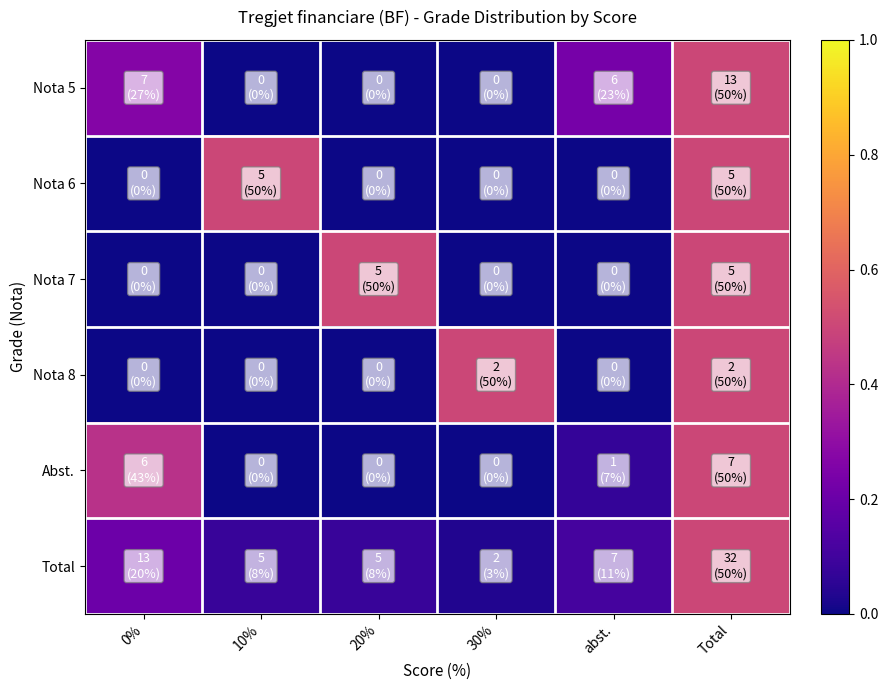

What is the spread (max minus min) of values at 10%?

0.5